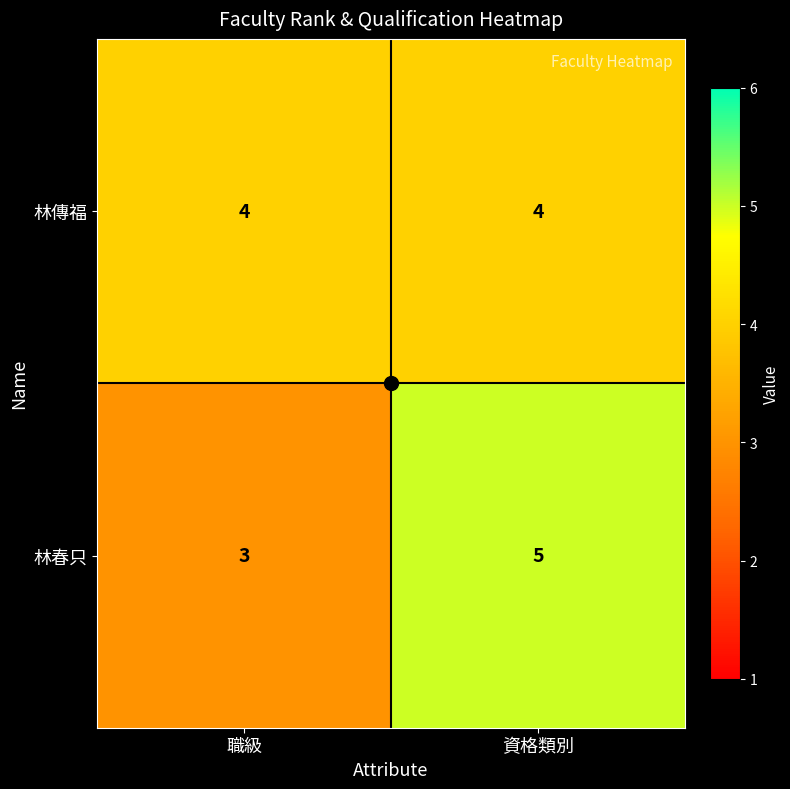

At which label does 林春只 reach its peak?

資格類別